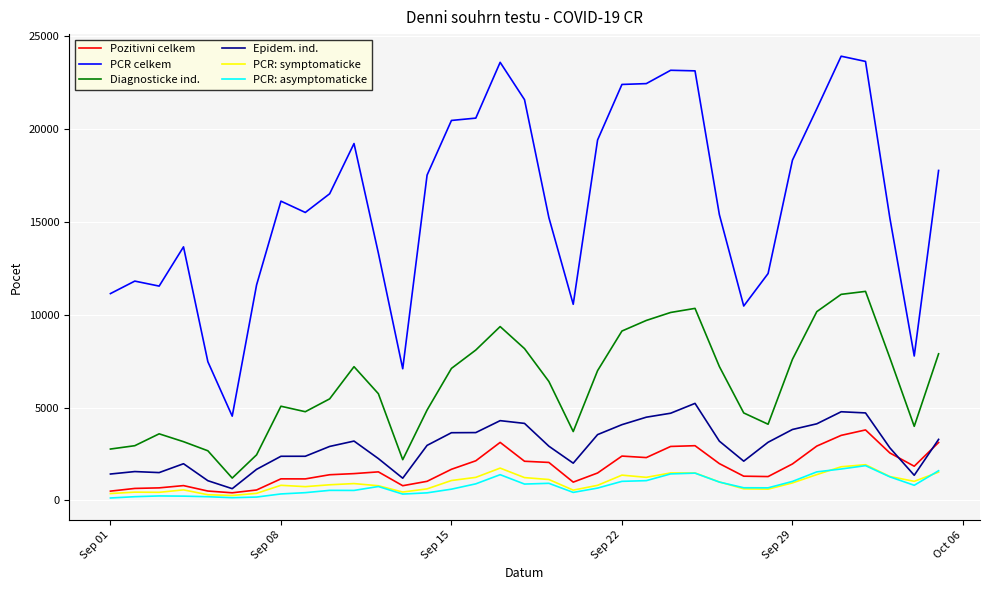

True or false: Epidem. ind. and Diagnosticke ind. intersect in this chart.

False